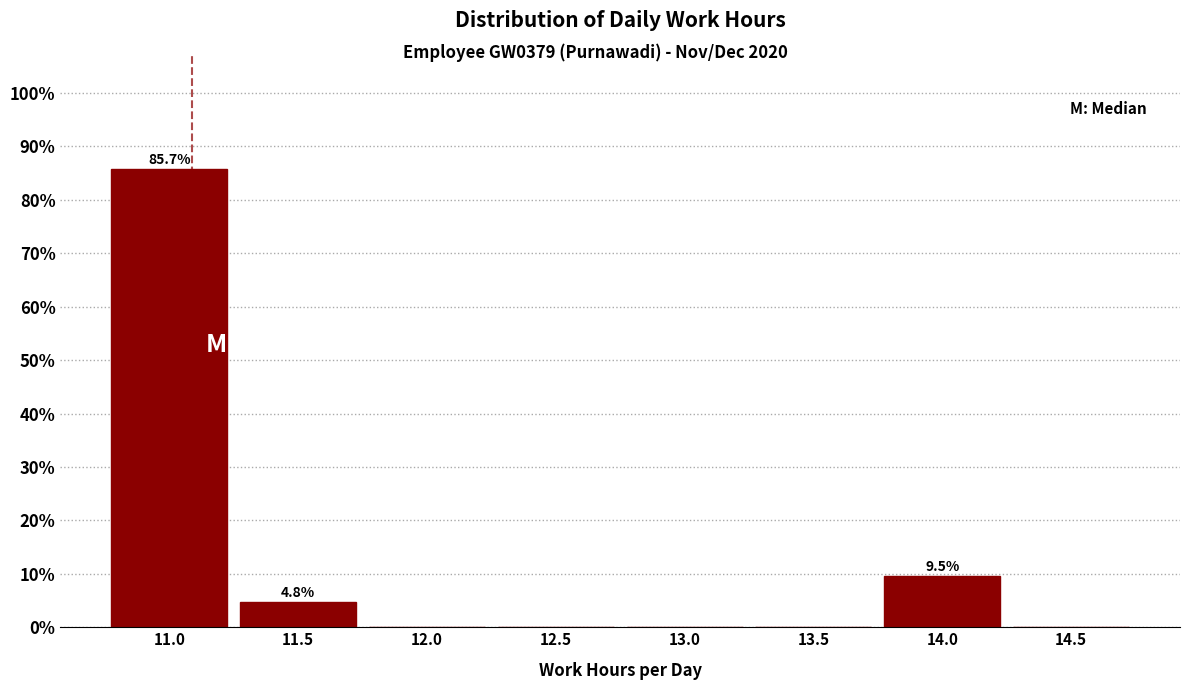

Reading left to right, extract all data points from this chart.

11.0=85.7	11.5=4.8	12.0=0.0	12.5=0.0	13.0=0.0	13.5=0.0	14.0=9.5	14.5=0.0